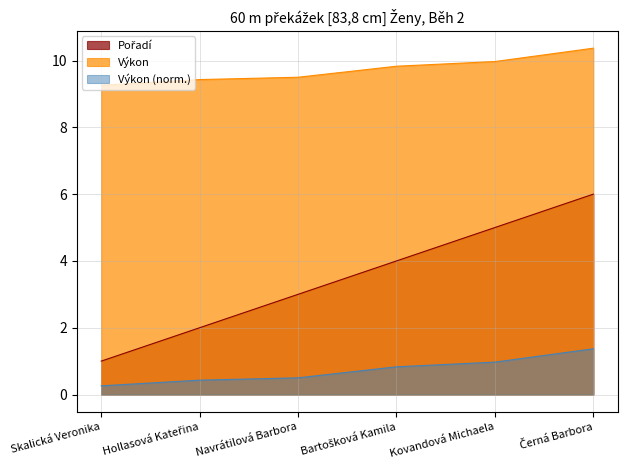

What is the difference between the Výkon values at Navrátilová Barbora and Kovandová Michaela?

0.5